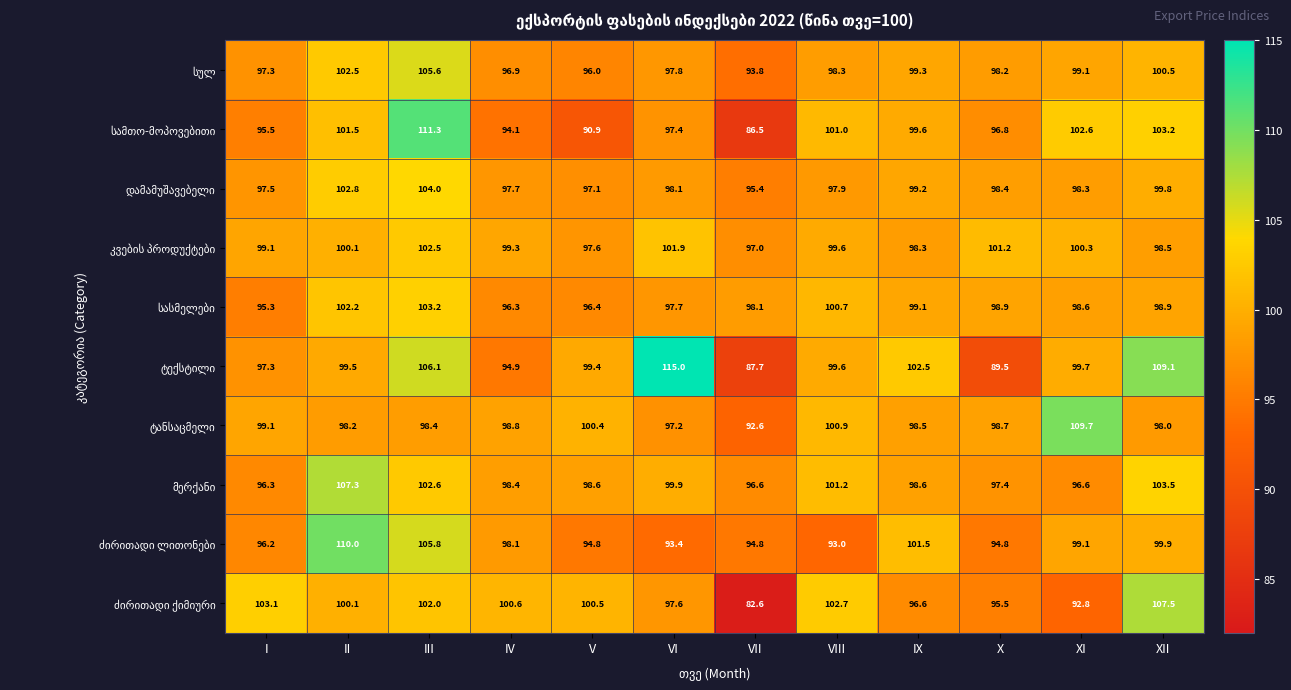

At how many categories does at least one series exceed 112?

1